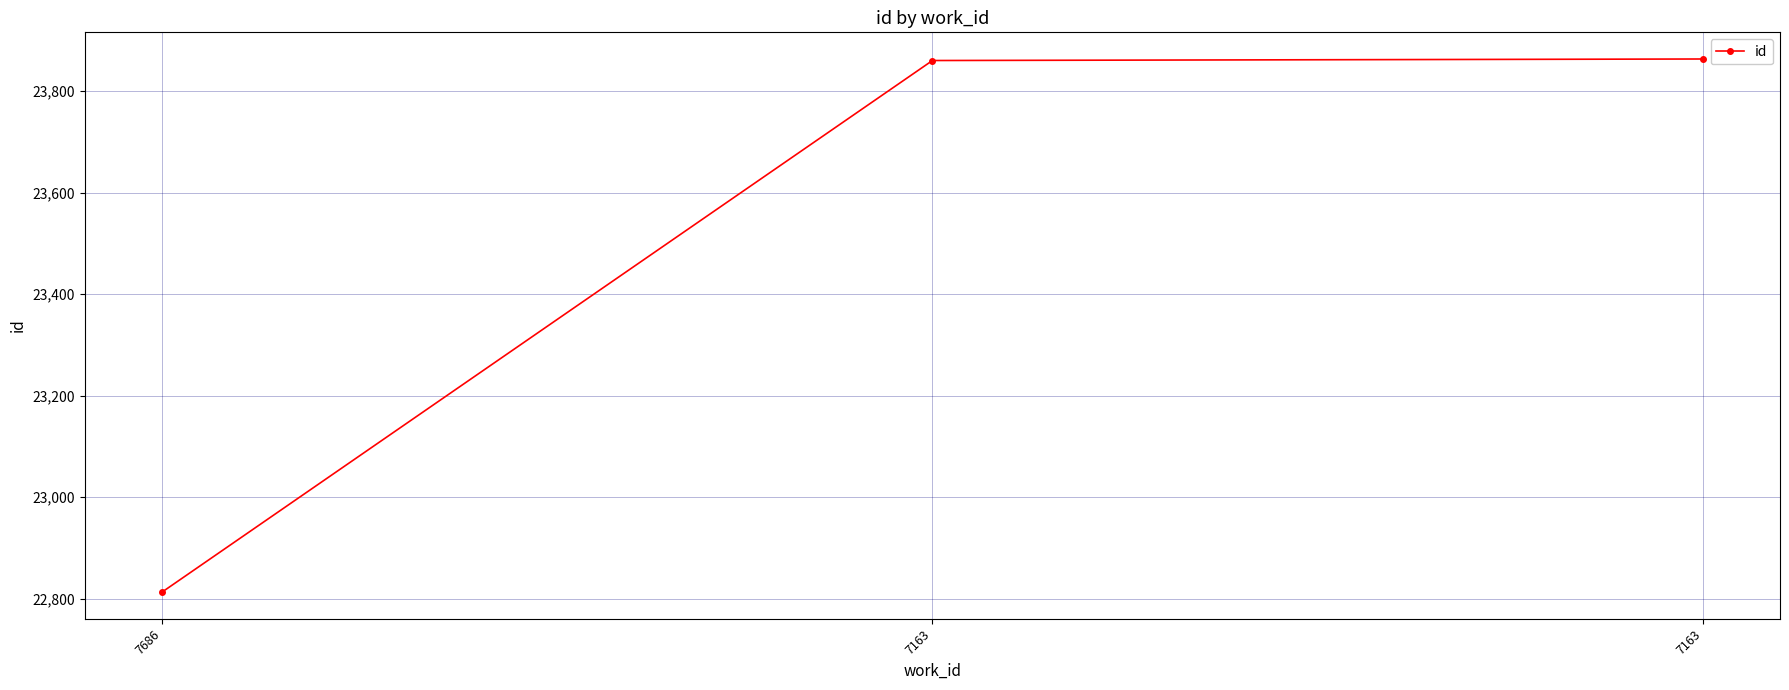

What is the sum of all values?

70536